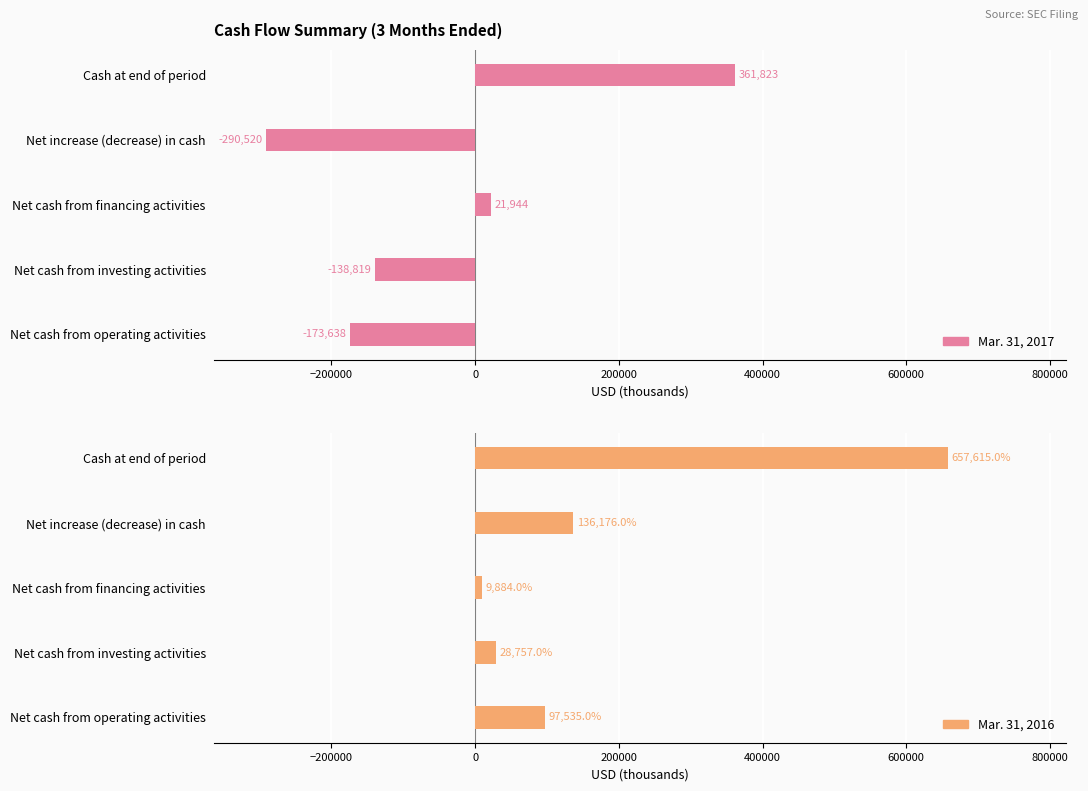

What is the value of the Mar. 31, 2016 bar at the 1st from the left?

97535